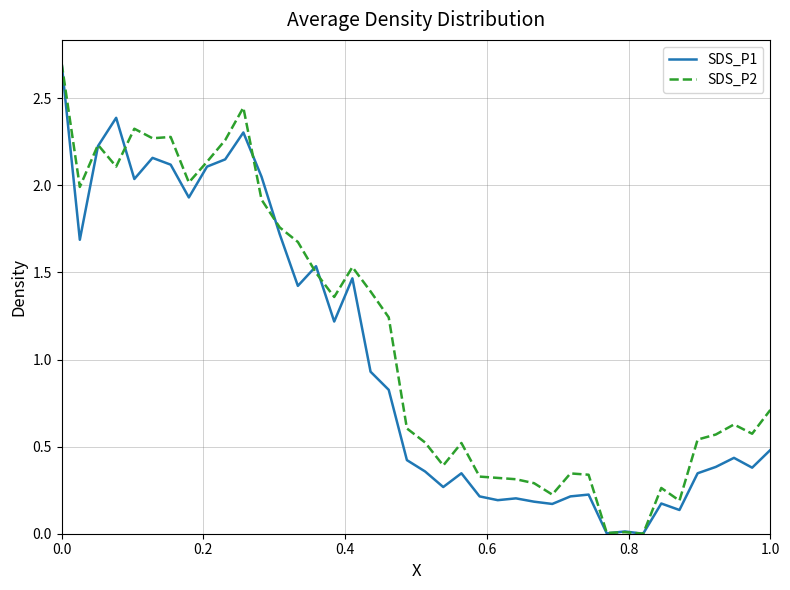

List the series in order of their overall mean, lowest first.

SDS_P1, SDS_P2